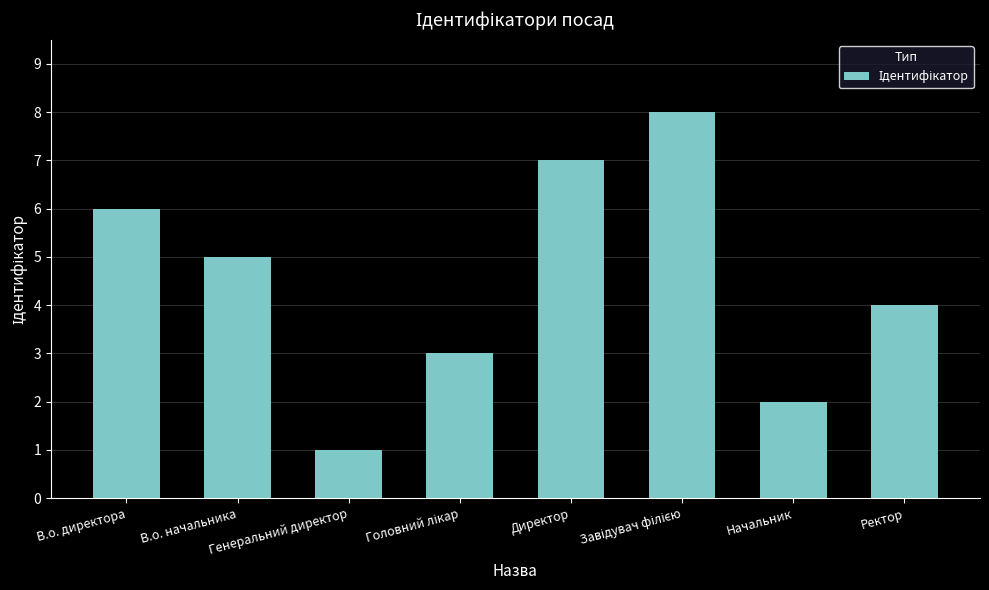

What is the difference between the maximum and minimum values?

7